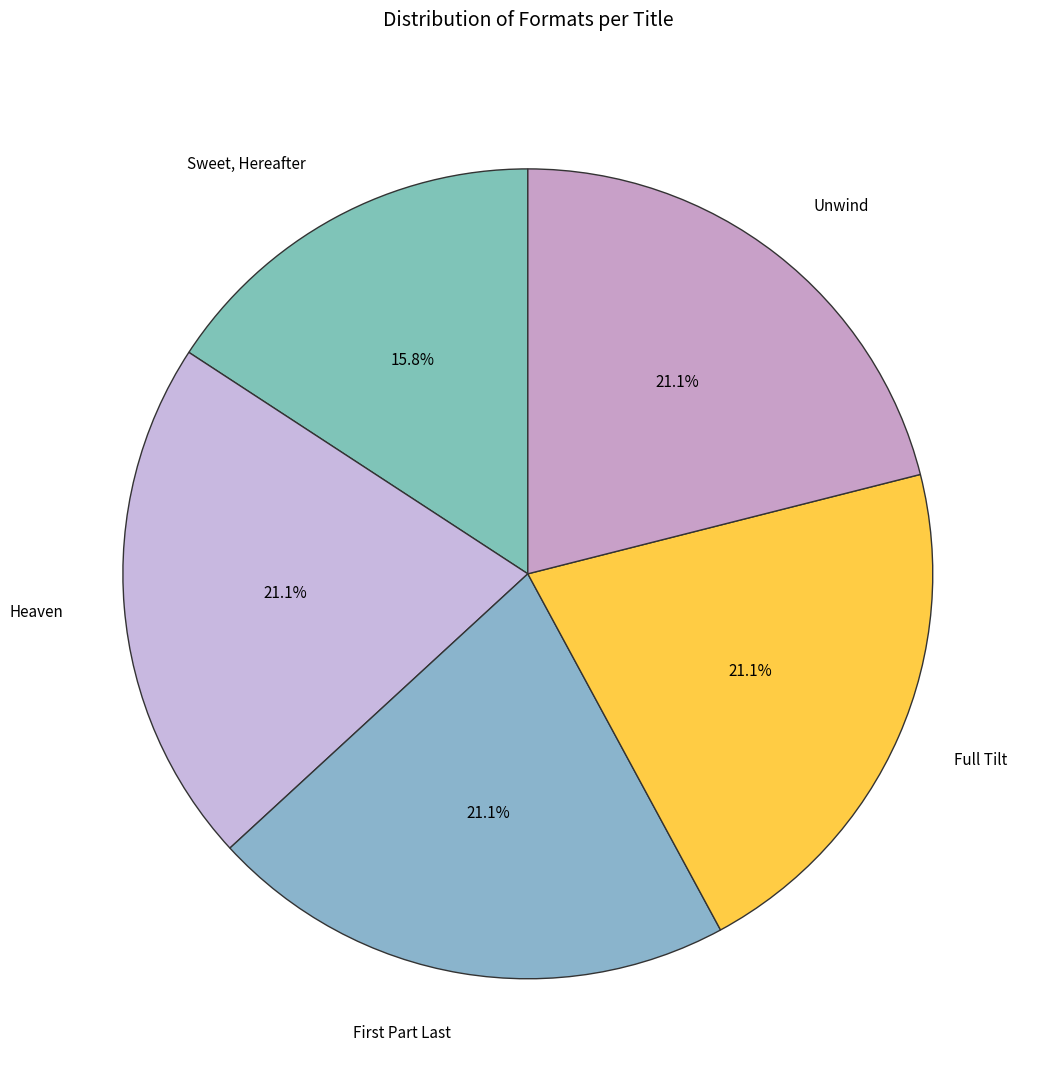

What is the smallest slice in the pie chart?

Sweet, Hereafter